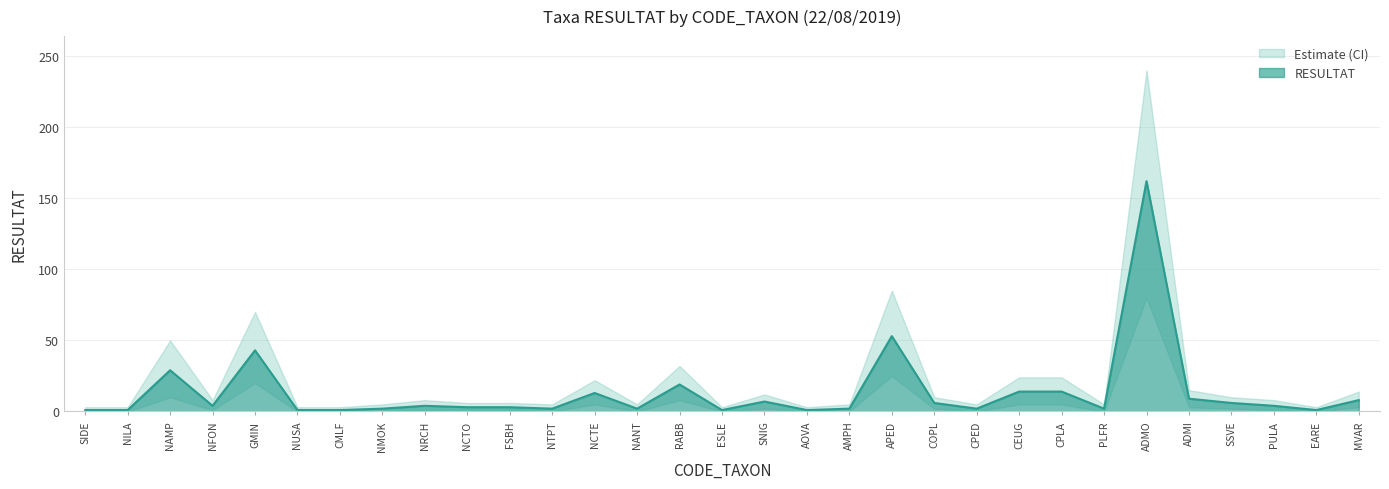

Which label corresponds to the smallest value in the chart?

SIDE